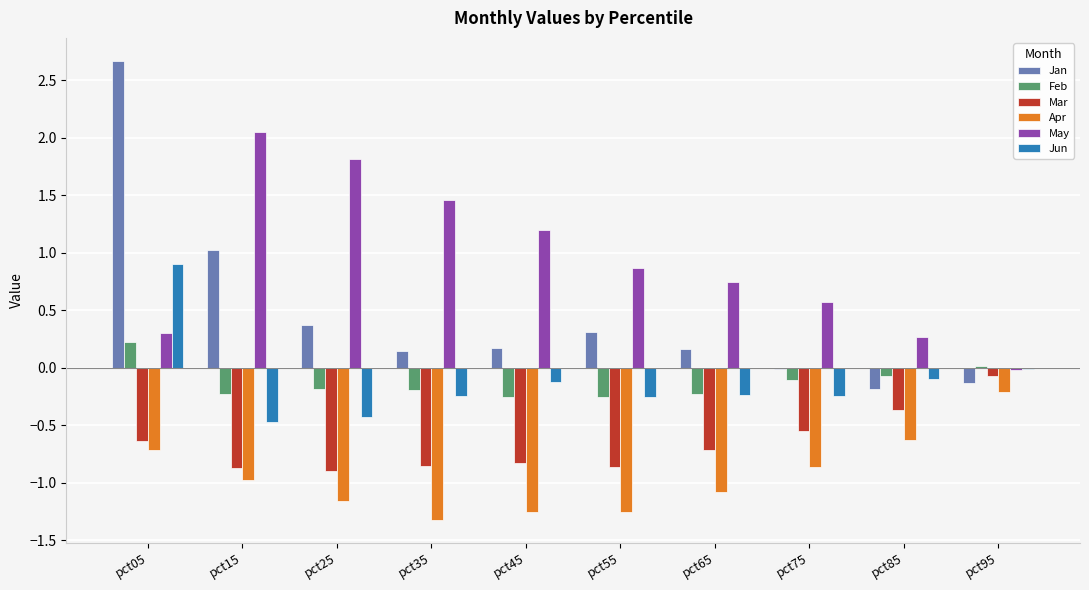

Which series changed the most between pct05 and pct45?

Jan